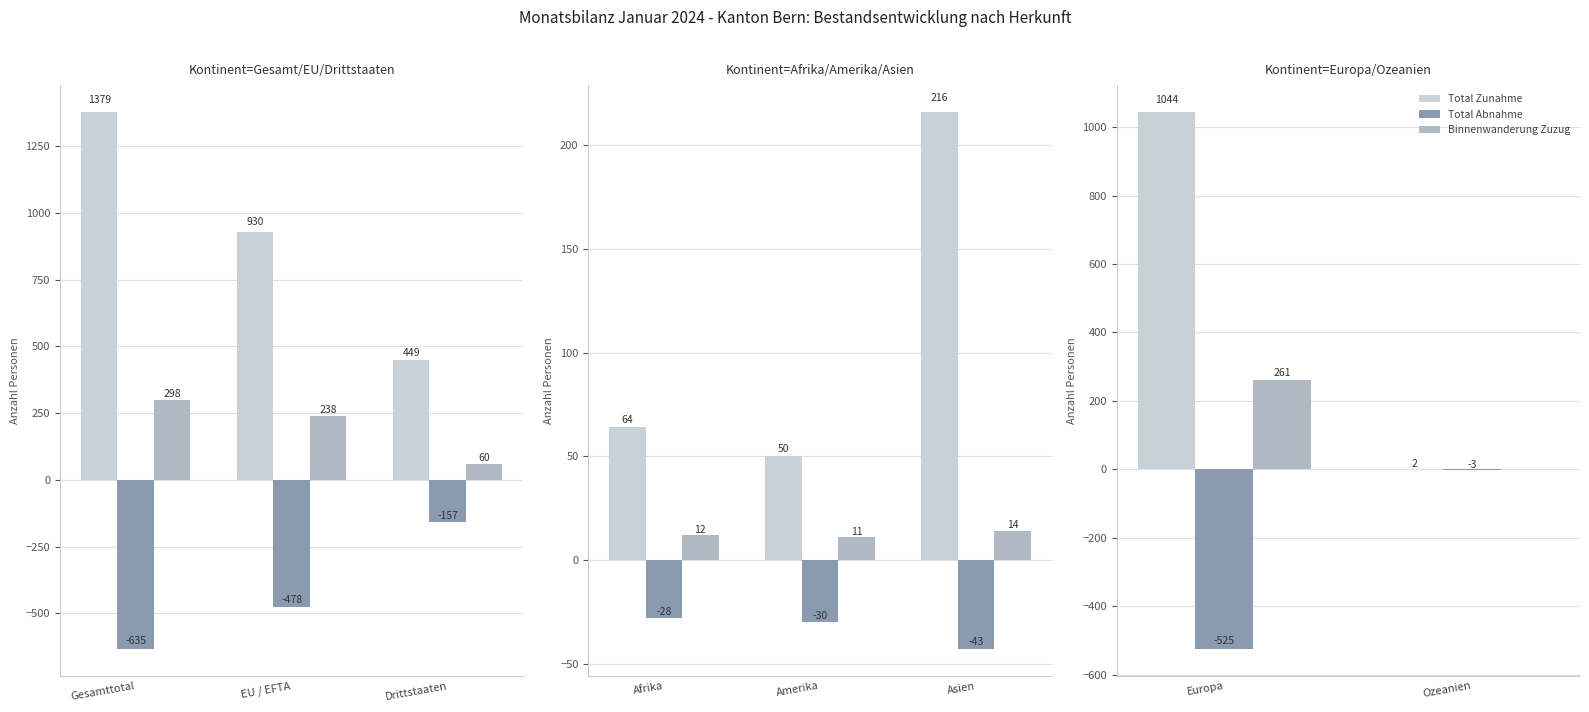

What is the label of the 2nd bar from the left?

Ozeanien